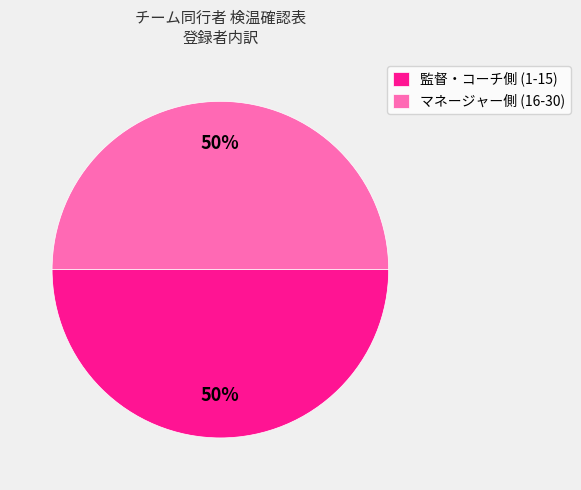

What percentage is the 監督・コーチ側 (1-15) slice, to the nearest percent?

50%